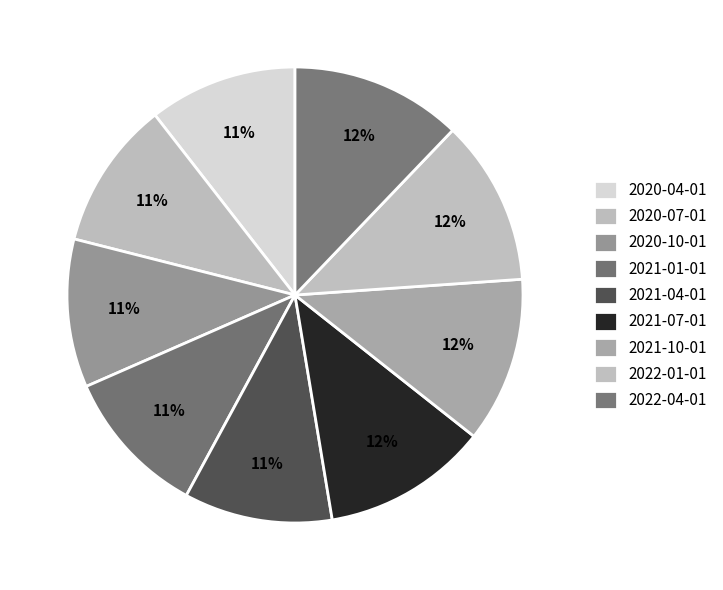

Does 2020-10-01 represent more than half of the total?

No